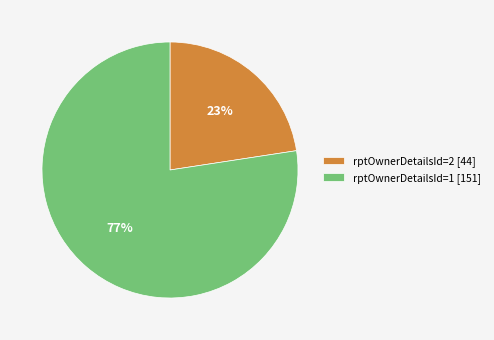

Between rptOwnerDetailsId=1 [151] and rptOwnerDetailsId=2 [44], which is larger?

rptOwnerDetailsId=1 [151]